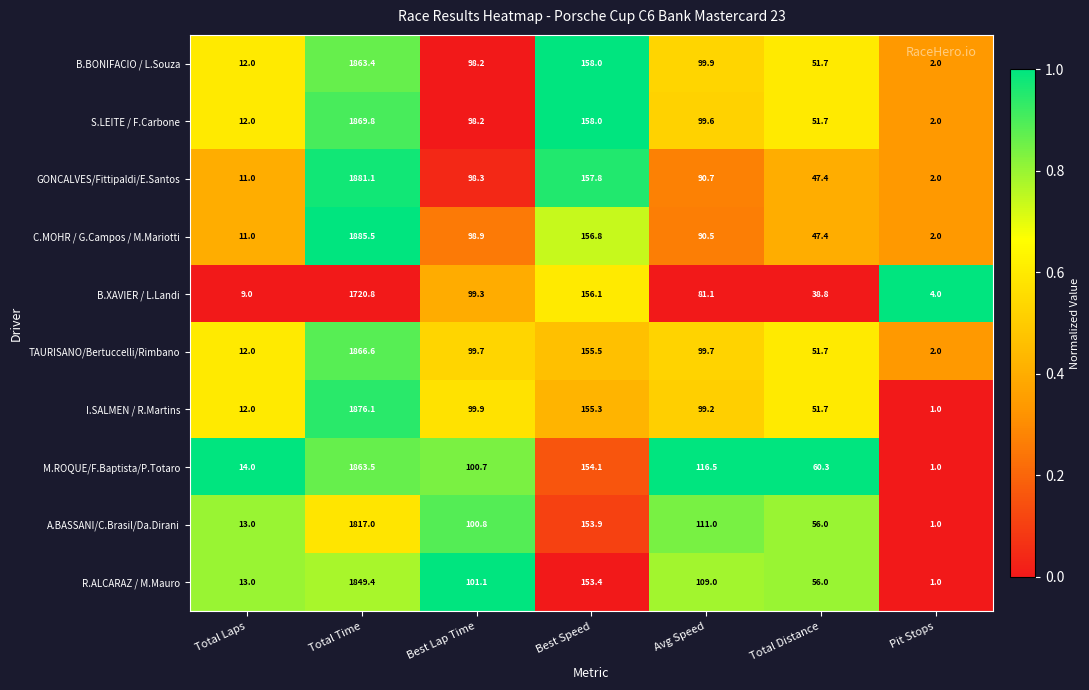

What is the approximate value of TAURISANO/Bertuccelli/Rimbano at Best Lap Time?

99.7